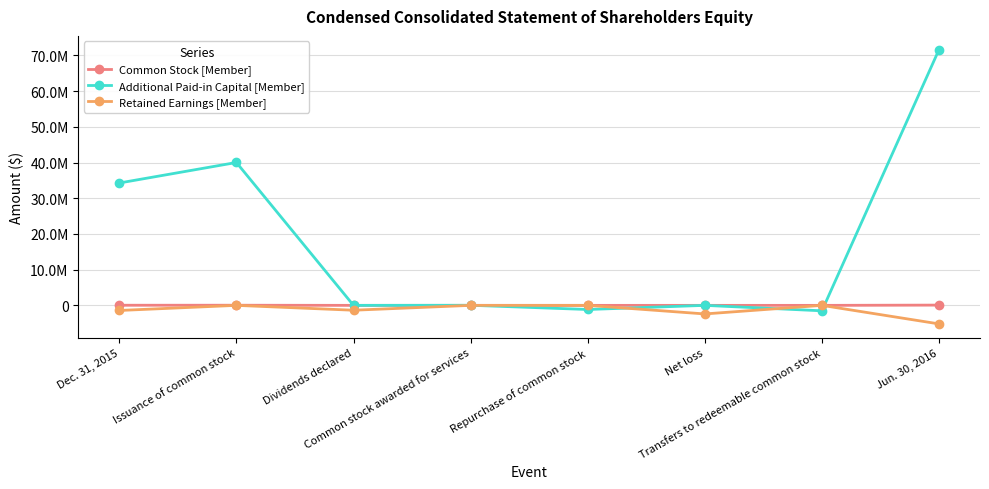

Is this an area chart (filled region under the line)?

No